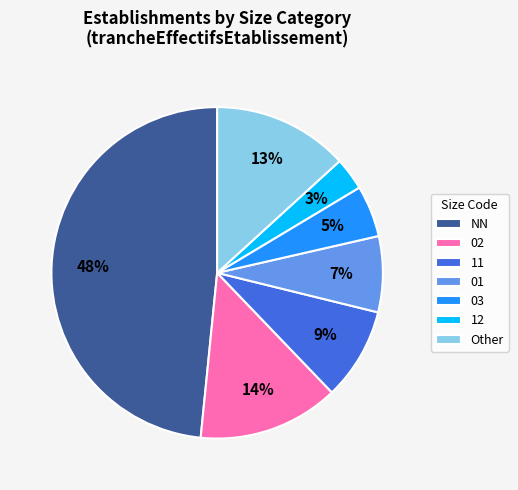

How many segments does this pie chart have?

7